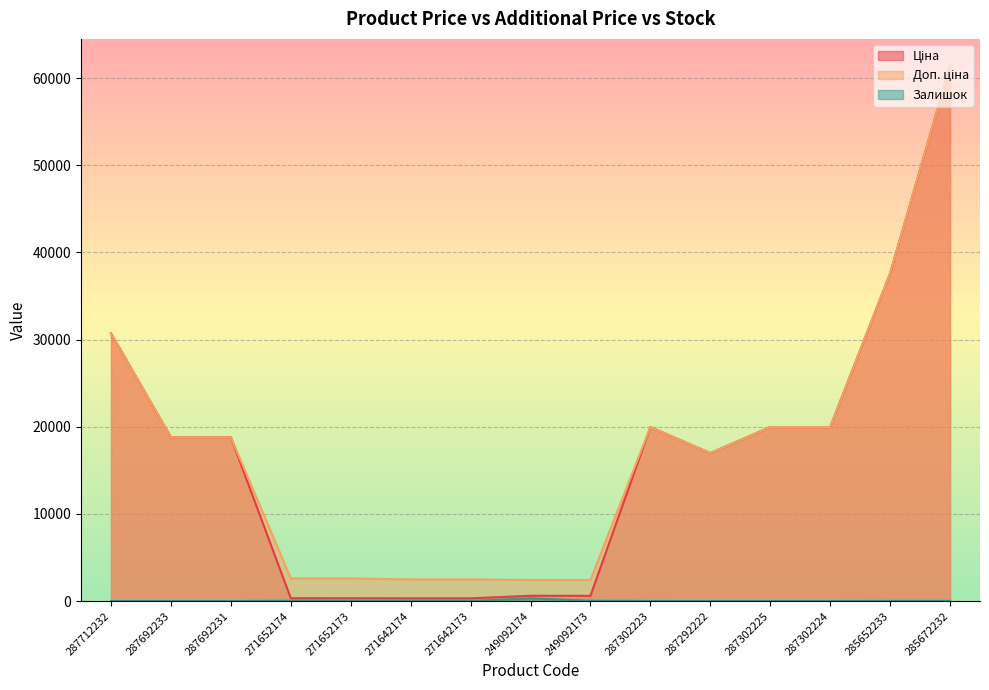

Reading right to left, extract all data points from this chart.

Ціна: 61434.3	37593.6	19964.2	19964.2	16976.3	19964.2	603.7	603.7	310.3	310.3	324.8	324.8	18796.8	18796.8	30717.1
Доп. ціна: 61434.3	37593.6	19964.2	19964.2	16976.3	19964.2	2414.8	2414.8	2482.4	2482.4	2598.3	2598.3	18796.8	18796.8	30717.1
Залишок: 16.0	13.0	3.0	5.0	2.0	7.0	38.0	316.0	10.0	11.0	15.0	35.0	0.0	0.0	0.0